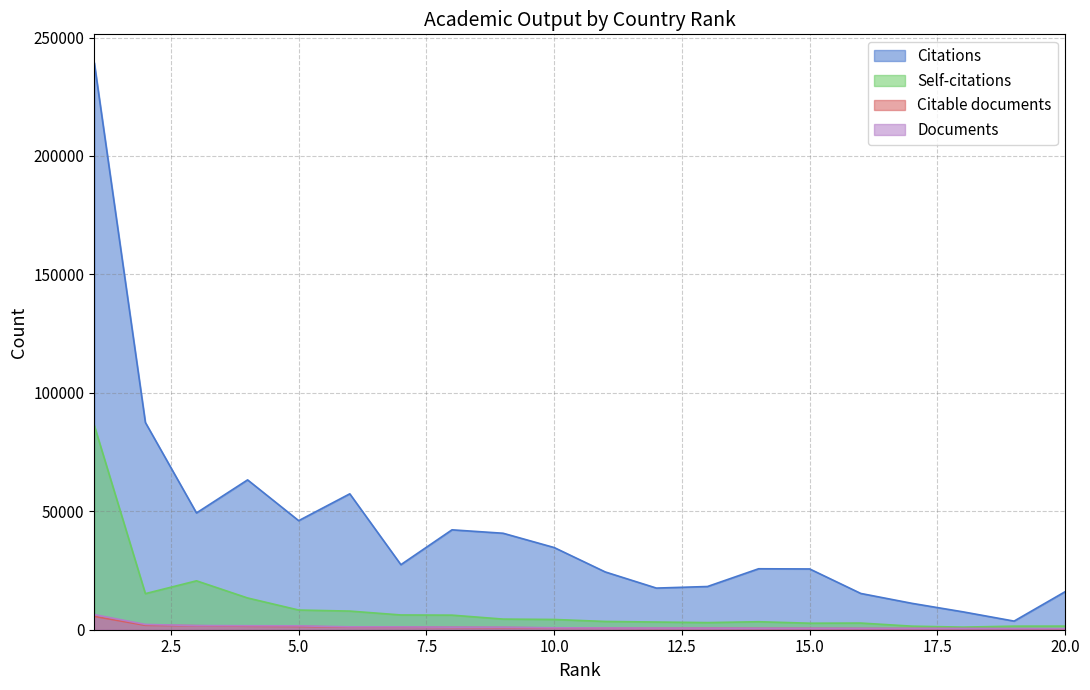

At which category is the sum across all series the highest?

1